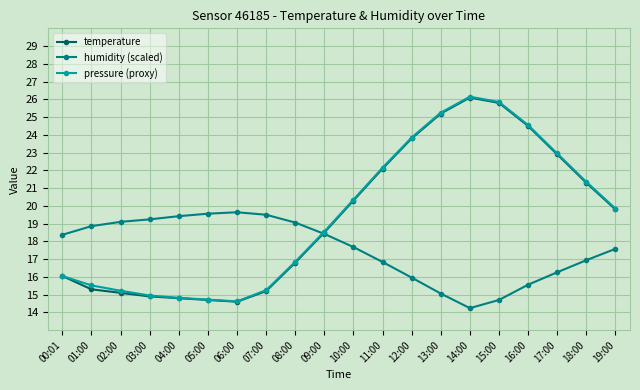

What position from the left is 15:00?

16